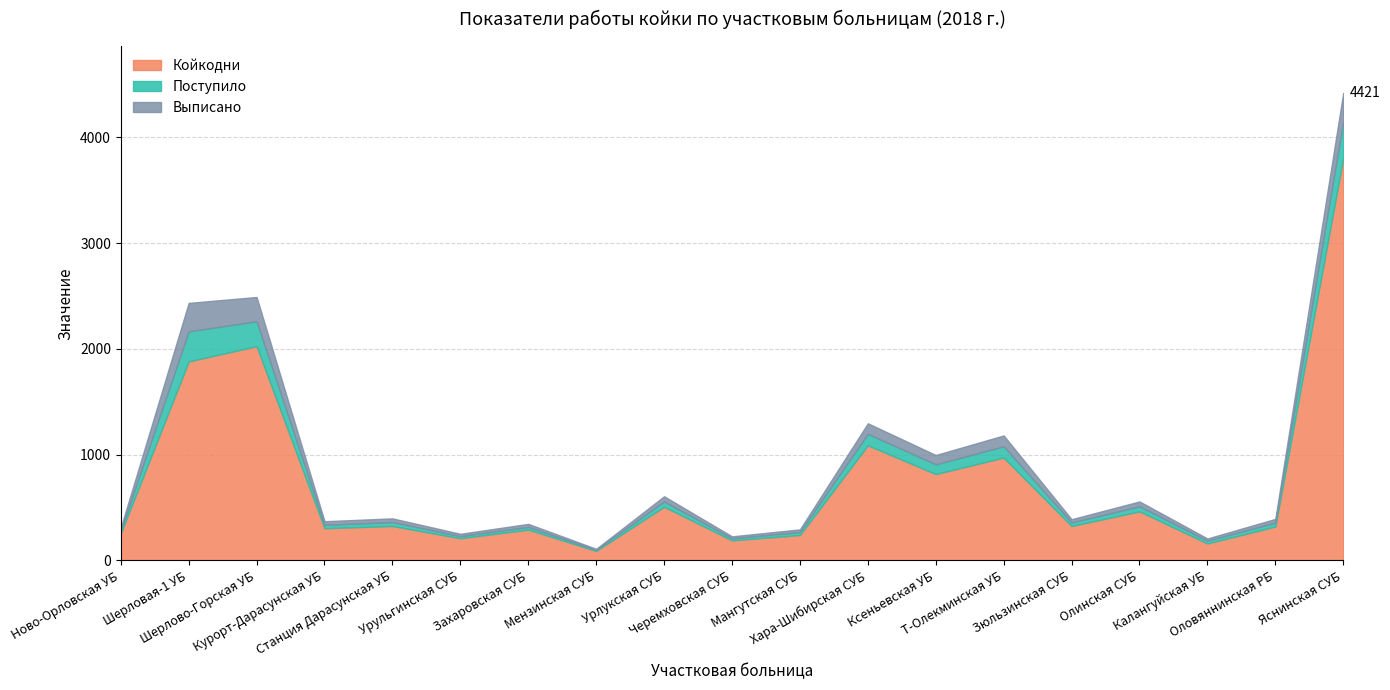

Is it true that Койкодни equals 817 at Ксеньевская УБ?

True